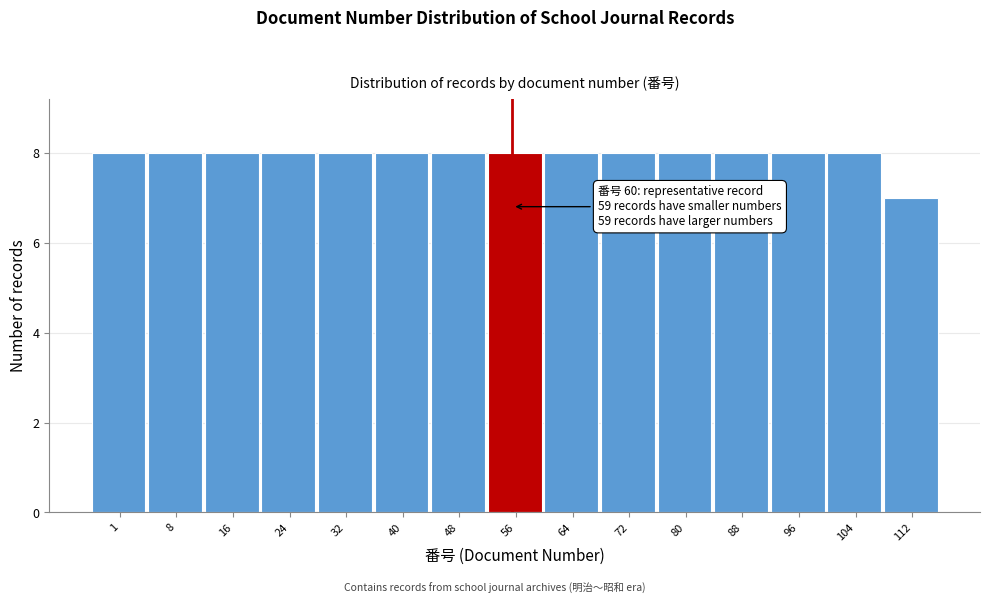

Reading left to right, extract all data points from this chart.

8	8	8	8	8	8	8	8	8	8	8	8	8	8	7